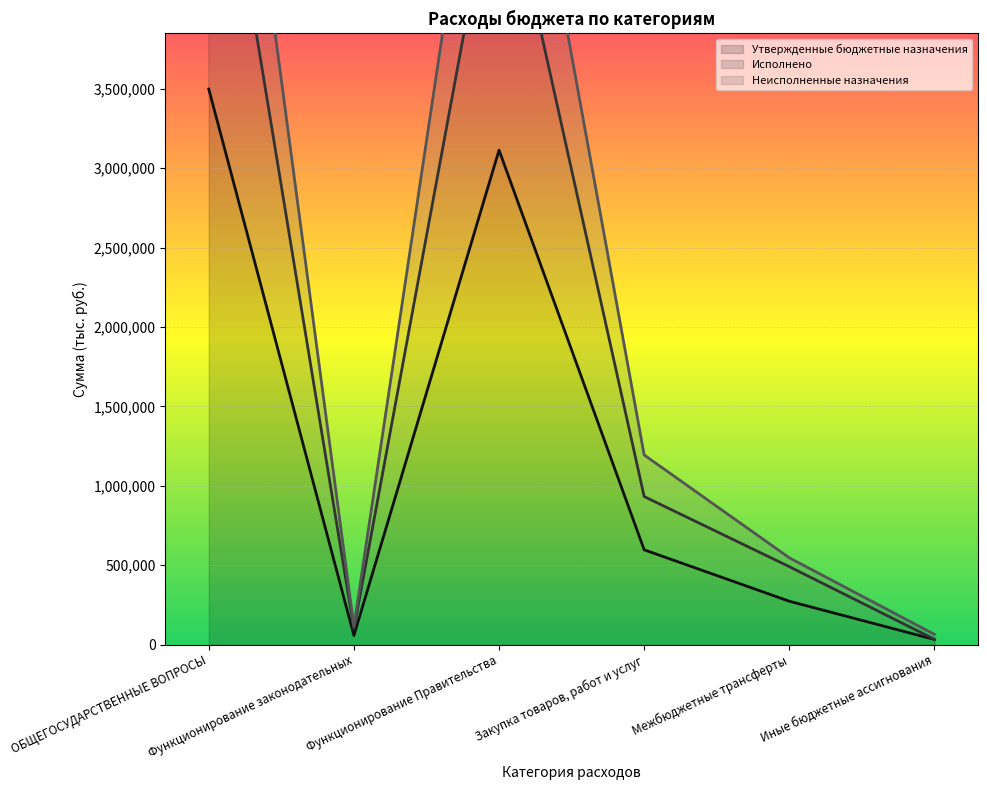

Which series changed the most between Функционирование законодательных and Иные бюджетные ассигнования?

Исполнено